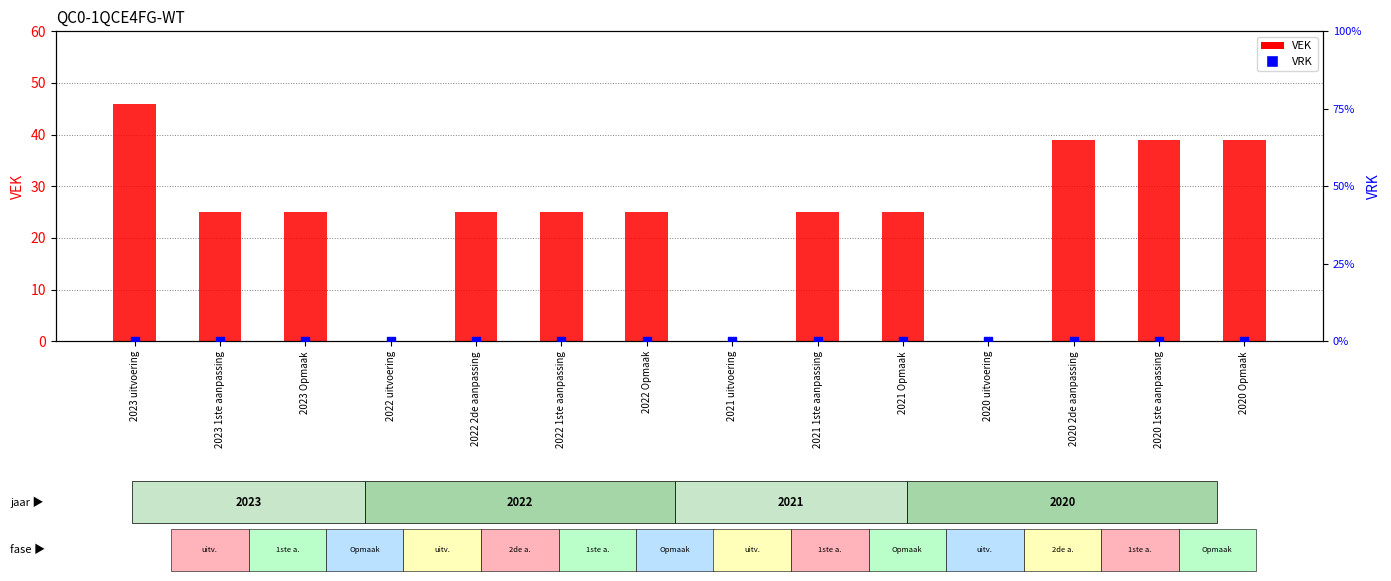

Which series reaches the minimum Y coordinate?

VEK